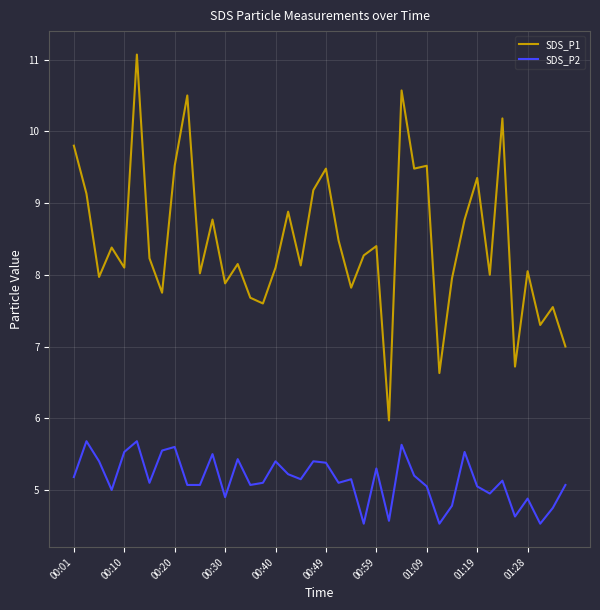

Rank the series by their average value, from highest to lowest.

SDS_P1, SDS_P2